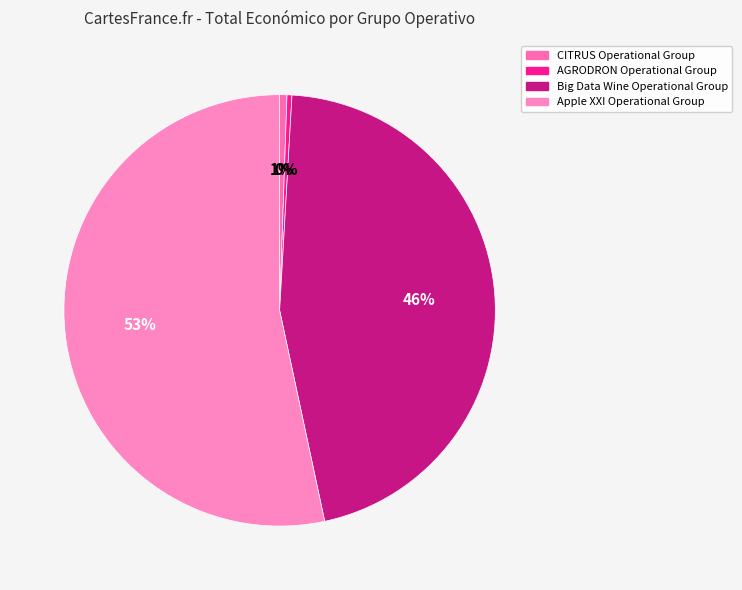

To the nearest percent, what is the combined percentage of CITRUS Operational Group and Big Data Wine Operational Group?

46%